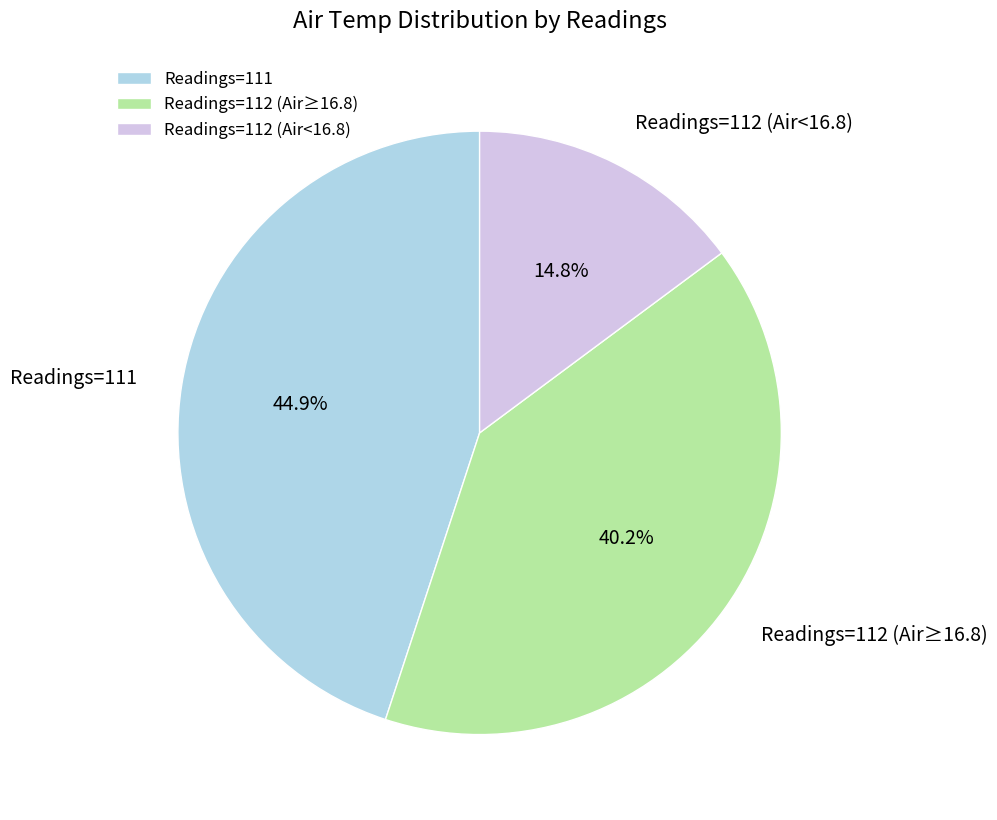

Is there a majority slice in this chart?

No